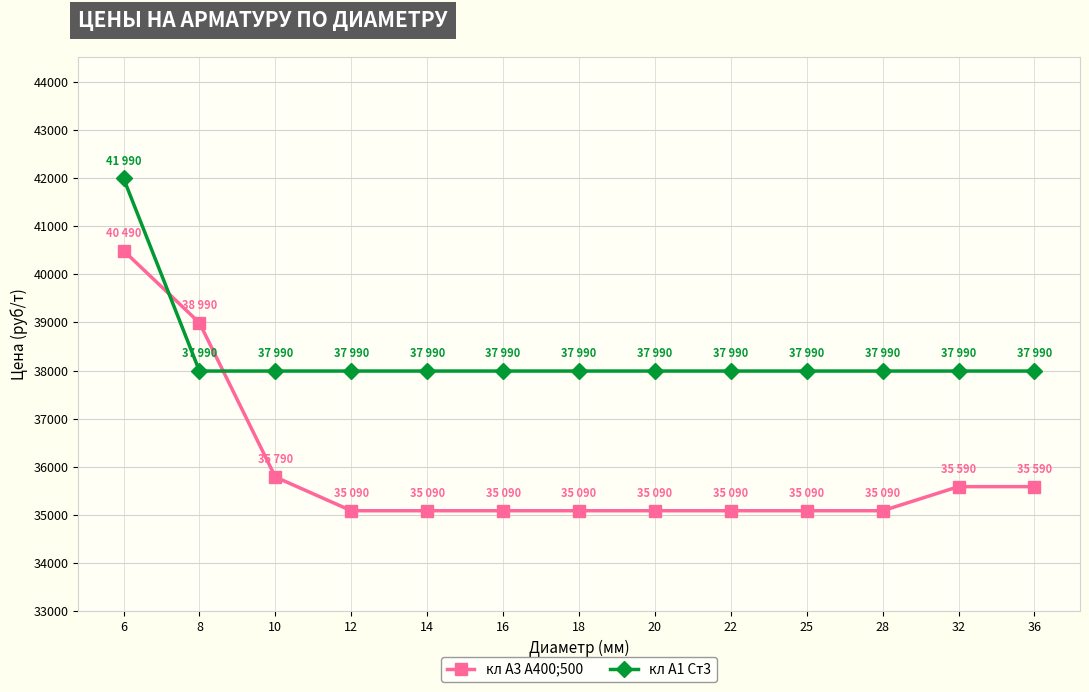

True or false: кл А3 А400;500 and кл А1 Ст3 intersect in this chart.

True